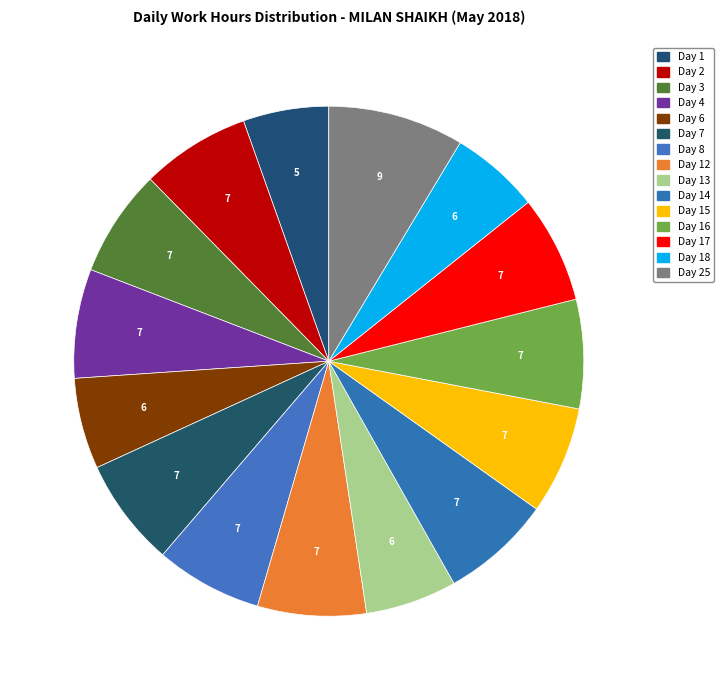

How many slices are in this pie chart?

15